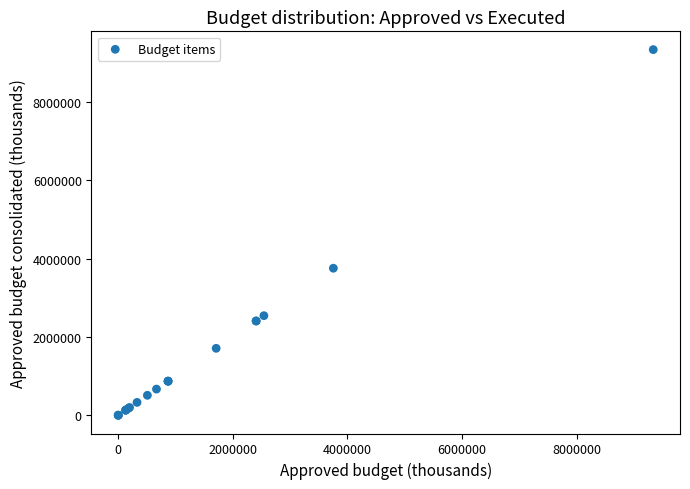

What Y value in the scatter plot is closest to 4671297?

3757353.8